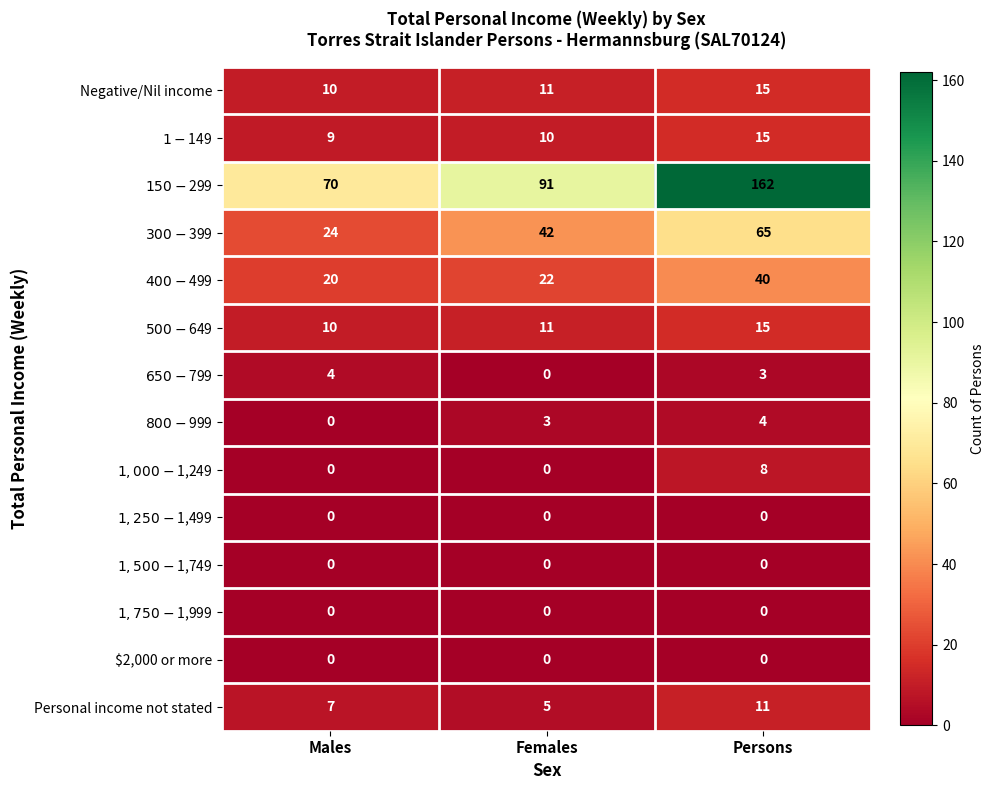

What is the greatest value displayed?

162